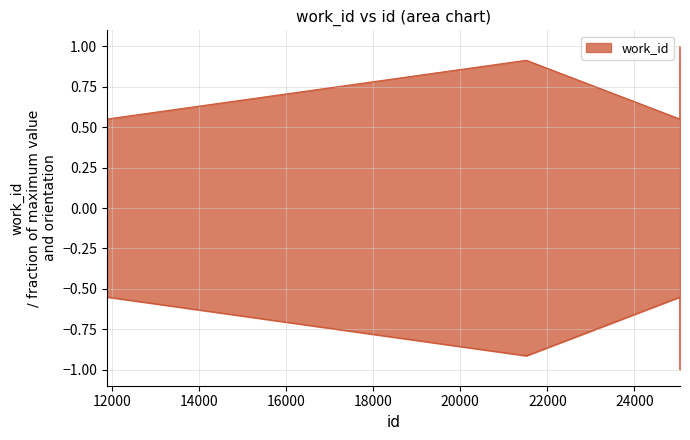

What is the greatest value displayed?

1.0